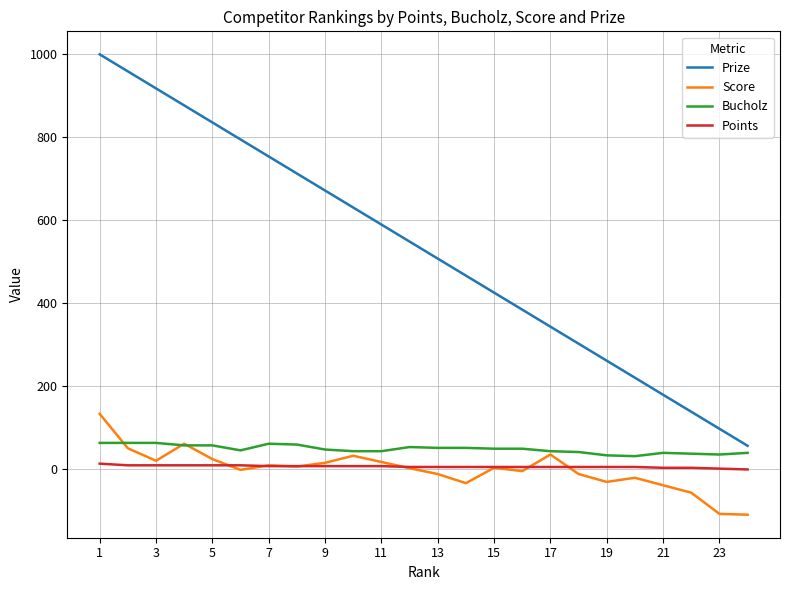

What is the greatest value displayed?

1000